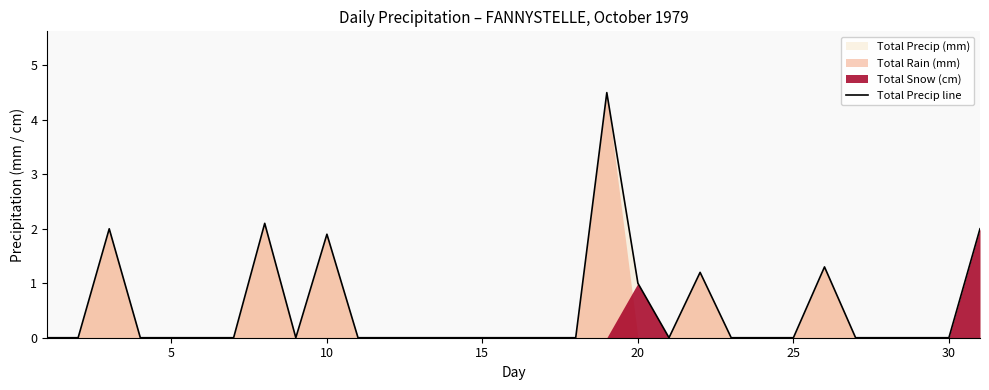

Reading right to left, extract all data points from this chart.

2.0	0.0	0.0	0.0	0.0	1.3	0.0	0.0	0.0	1.2	0.0	1.0	4.5	0.0	0.0	0.0	0.0	0.0	0.0	0.0	0.0	1.9	0.0	2.1	0.0	0.0	0.0	0.0	2.0	0.0	0.0